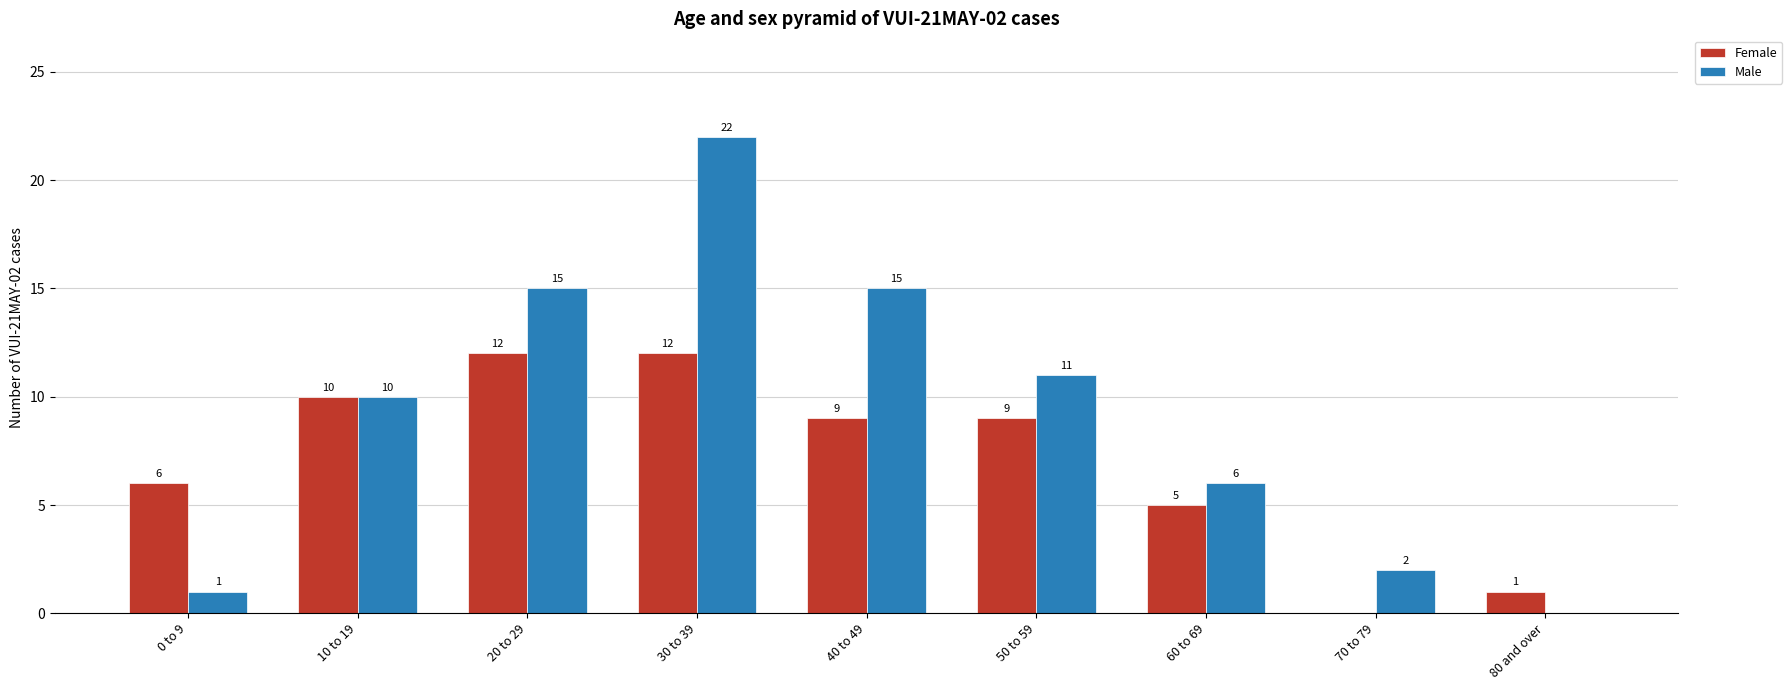

Which category has the highest value in the Male series?

30 to 39